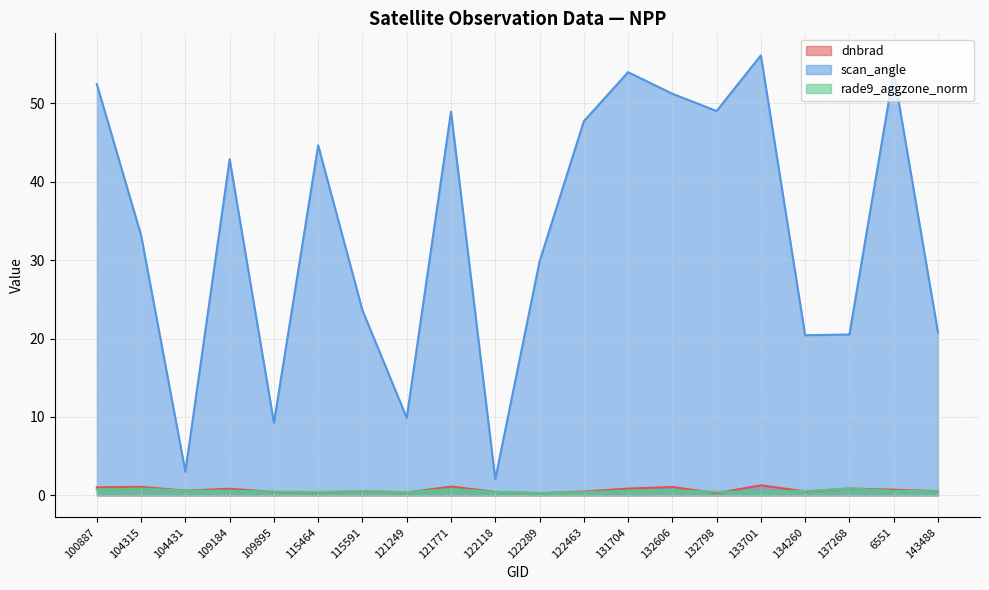

At how many categories does at least one series exceed 27?

12